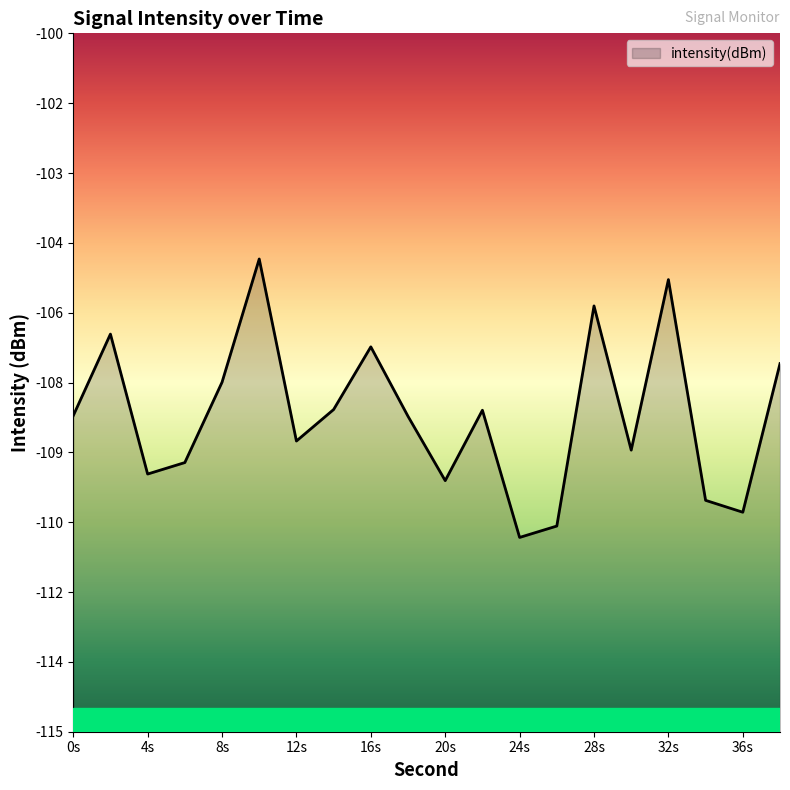

How many data points are above -108?

7